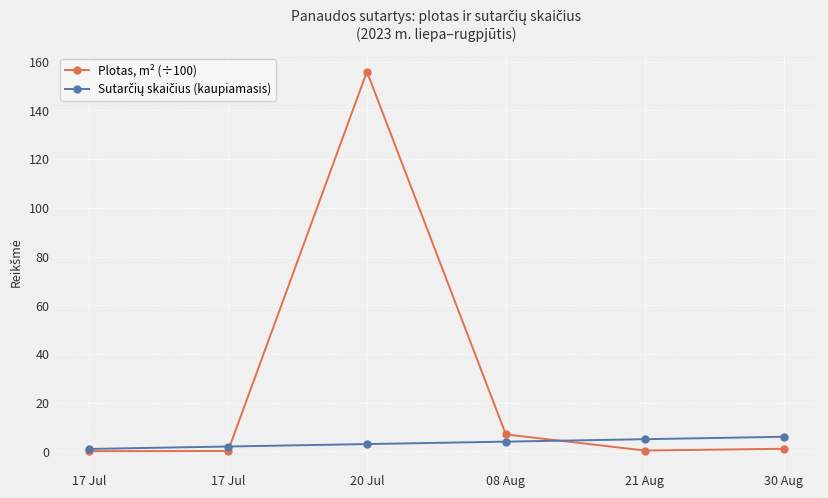

Is this an area chart (filled region under the line)?

No